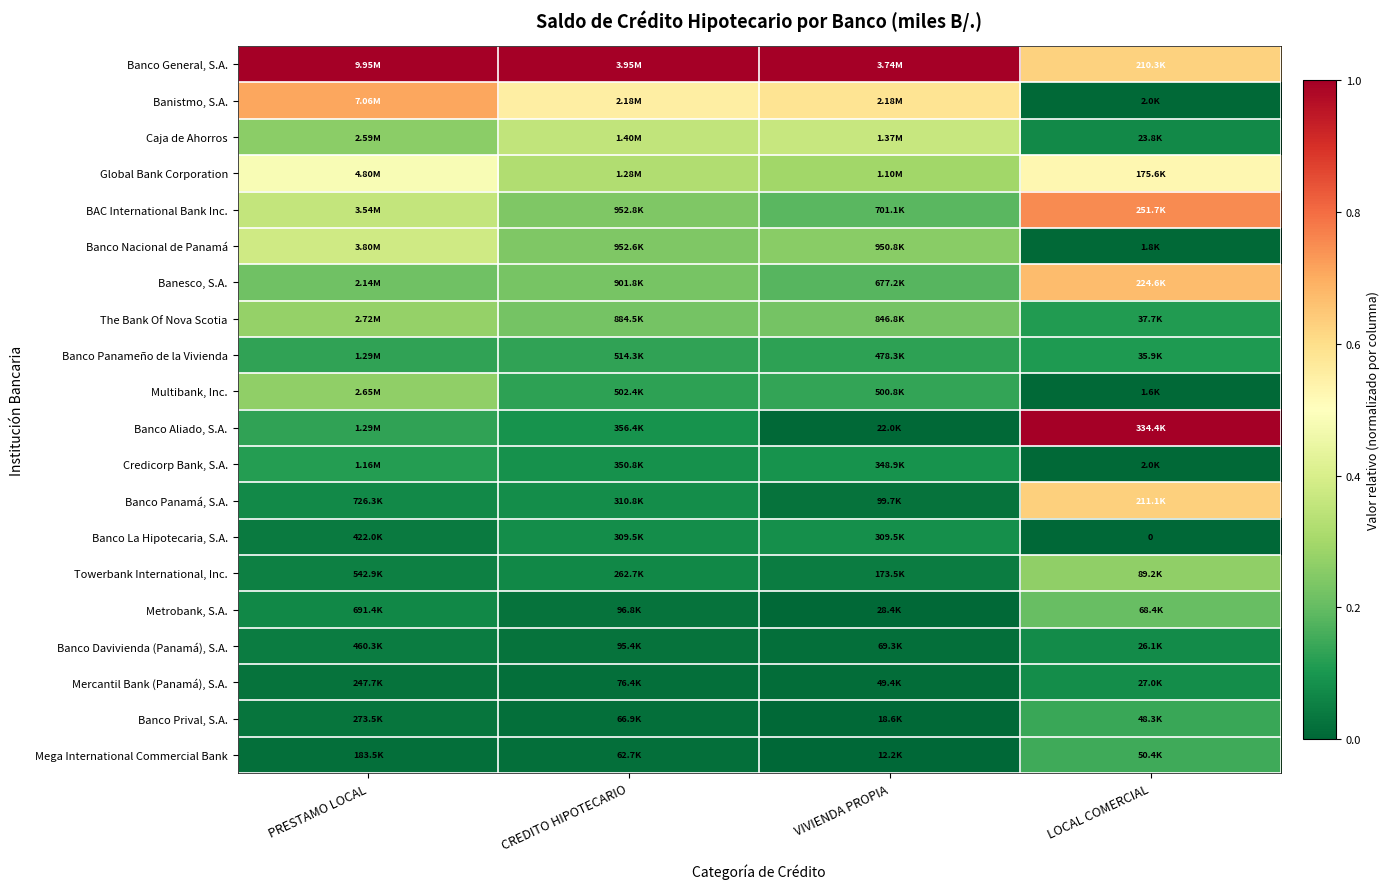

The BAC International Bank Inc. series shows 0.5 at PRESTAMO LOCAL. True or false?

False